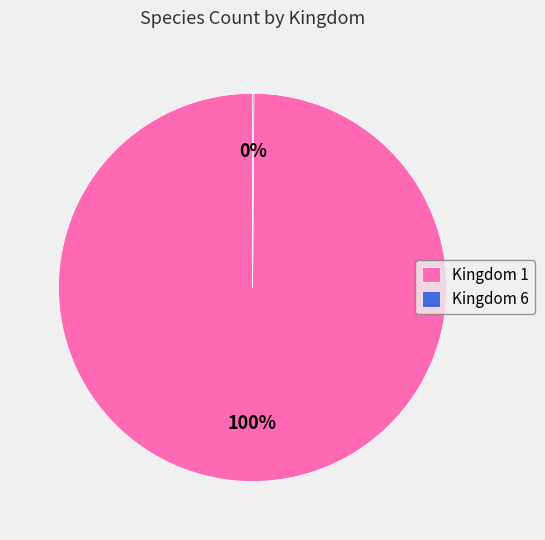

True or false: Kingdom 1 accounts for 94% of the total.

False